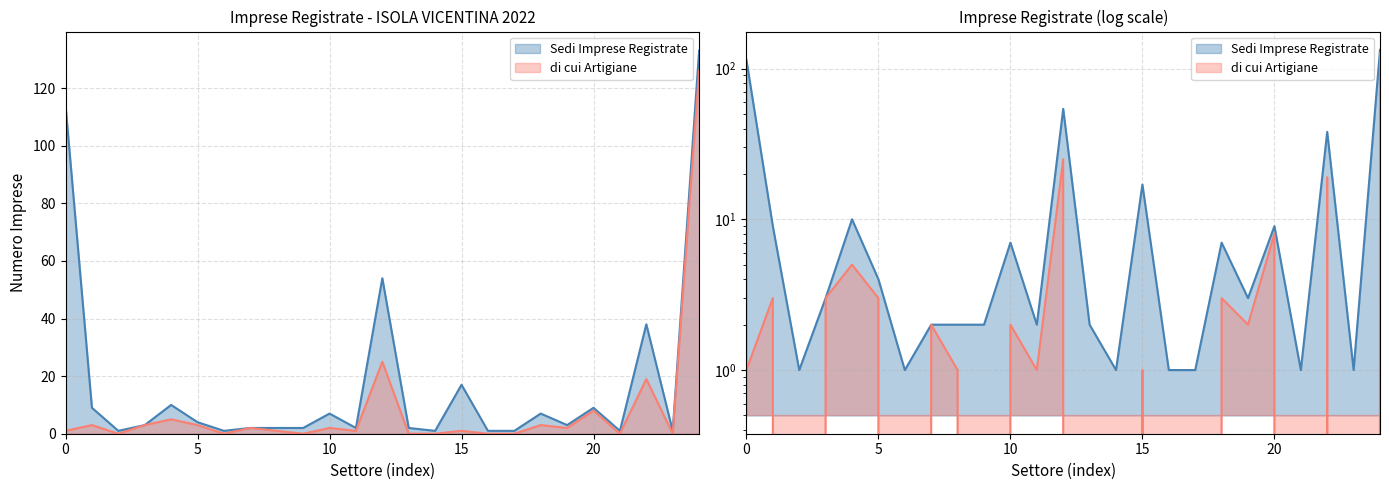

How many values in the Sedi Imprese Registrate series exceed 3?

11